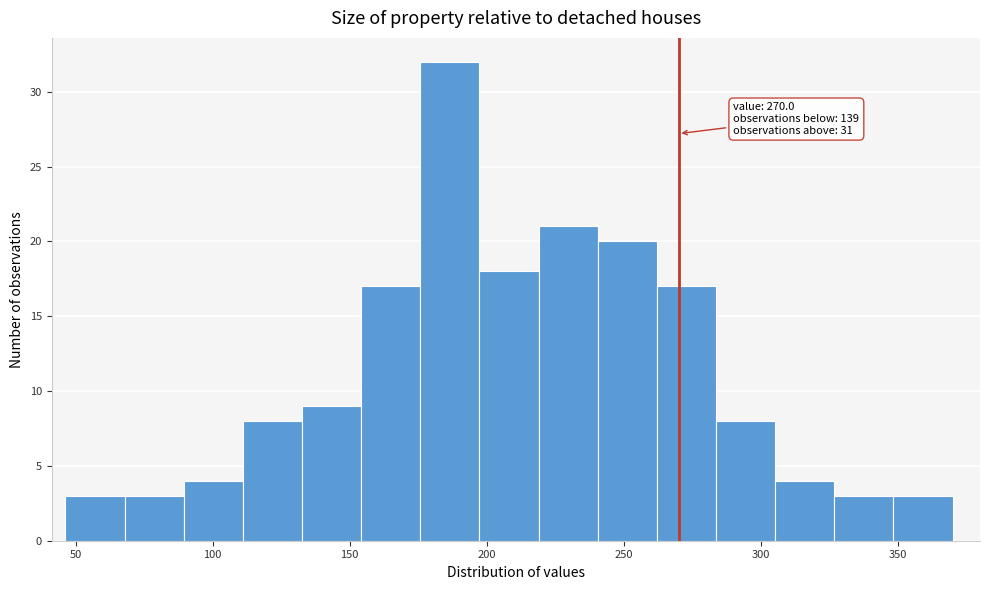

Which range on the x-axis has the tallest bar?

175 to 195